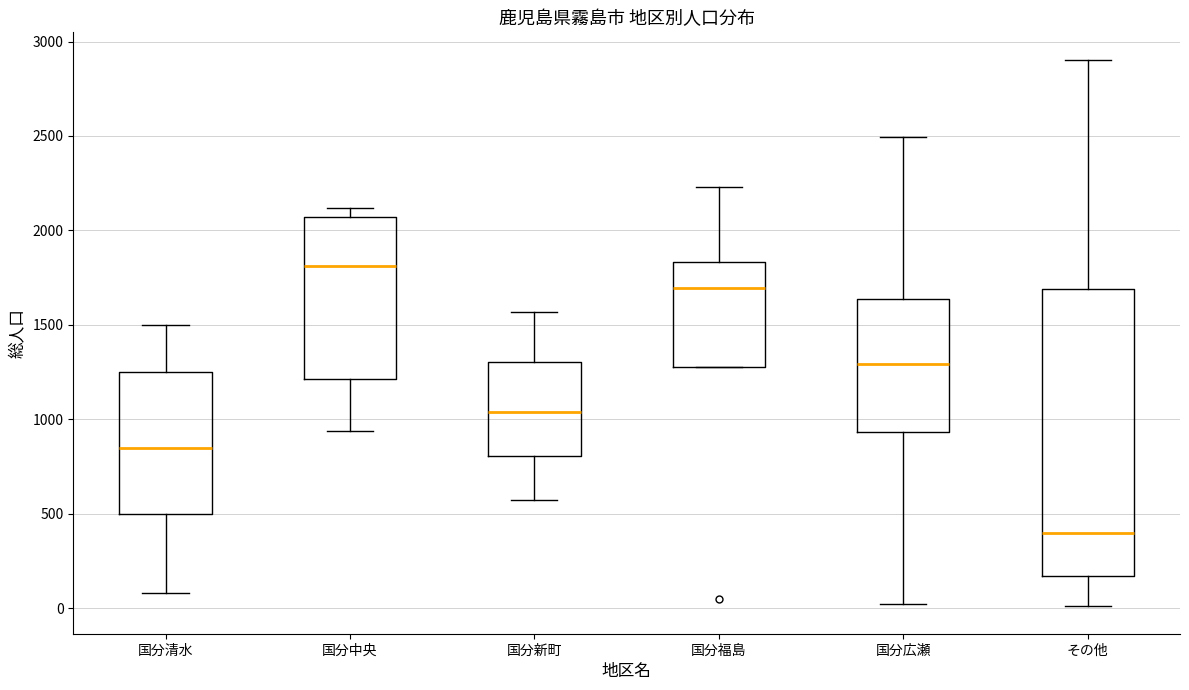

Which box is the tallest, from its lower edge to its upper edge?

その他